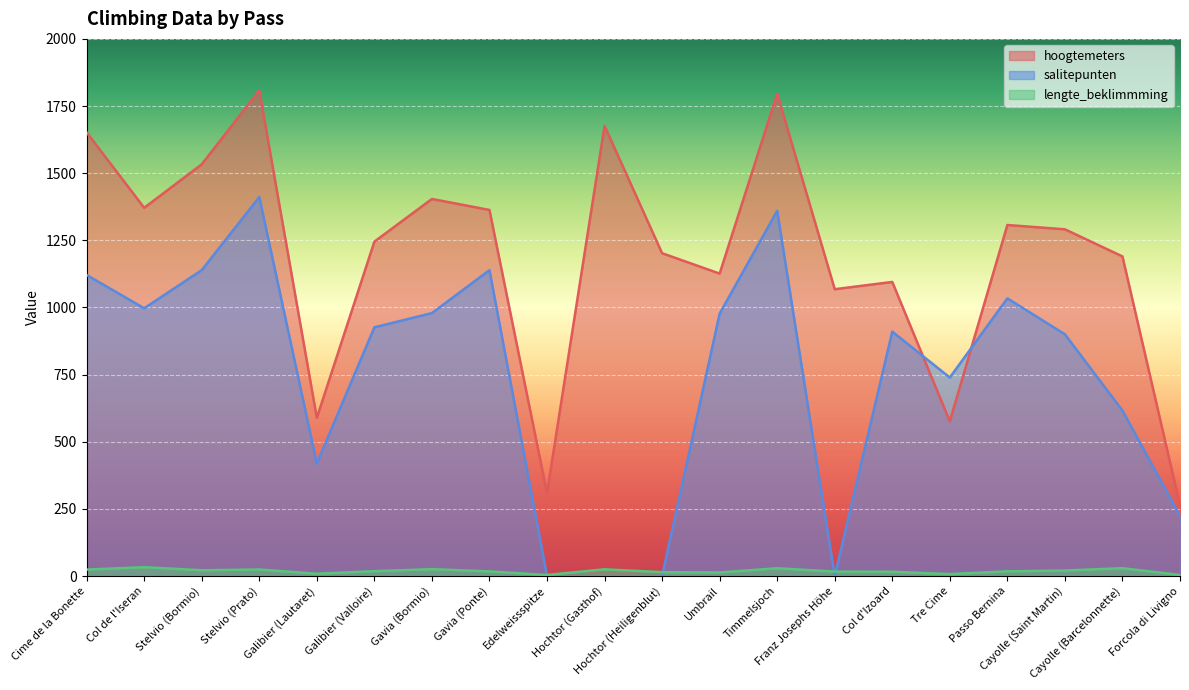

Reading left to right, list all the values displayed in this chart.

hoogtemeters: Cime de la Bonette=1652.0	Col de l'Iseran=1371.0	Stelvio (Bormio)=1533.0	Stelvio (Prato)=1808.0	Galibier (Lautaret)=589.0	Galibier (Valloire)=1245.0	Gavia (Bormio)=1404.0	Gavia (Ponte)=1363.0	Edelweissspitze=309.0	Hochtor (Gasthof)=1676.0	Hochtor (Heiligenblut)=1202.0	Umbrail=1126.0	Timmelsjoch=1796.0	Franz Josephs Höhe=1068.0	Col d'Izoard=1095.0	Tre Cime=576.0	Passo Bernina=1307.0	Cayolle (Saint Martin)=1291.0	Cayolle (Barcelonnette)=1190.0	Forcola di Livigno=263.0
salitepunten: Cime de la Bonette=1121.0	Col de l'Iseran=997.0	Stelvio (Bormio)=1139.0	Stelvio (Prato)=1411.0	Galibier (Lautaret)=419.0	Galibier (Valloire)=926.0	Gavia (Bormio)=979.0	Gavia (Ponte)=1139.0	Edelweissspitze=0.0	Hochtor (Gasthof)=0.0	Hochtor (Heiligenblut)=0.0	Umbrail=977.0	Timmelsjoch=1360.0	Franz Josephs Höhe=0.0	Col d'Izoard=910.0	Tre Cime=739.0	Passo Bernina=1034.0	Cayolle (Saint Martin)=900.0	Cayolle (Barcelonnette)=616.0	Forcola di Livigno=224.0
lengte_beklimmming: Cime de la Bonette=24.0	Col de l'Iseran=32.9	Stelvio (Bormio)=21.5	Stelvio (Prato)=24.3	Galibier (Lautaret)=8.5	Galibier (Valloire)=18.1	Gavia (Bormio)=25.6	Gavia (Ponte)=17.3	Edelweissspitze=4.0	Hochtor (Gasthof)=25.0	Hochtor (Heiligenblut)=14.4	Umbrail=13.2	Timmelsjoch=29.1	Franz Josephs Höhe=16.5	Col d'Izoard=15.9	Tre Cime=7.2	Passo Bernina=17.5	Cayolle (Saint Martin)=20.5	Cayolle (Barcelonnette)=29.2	Forcola di Livigno=4.0